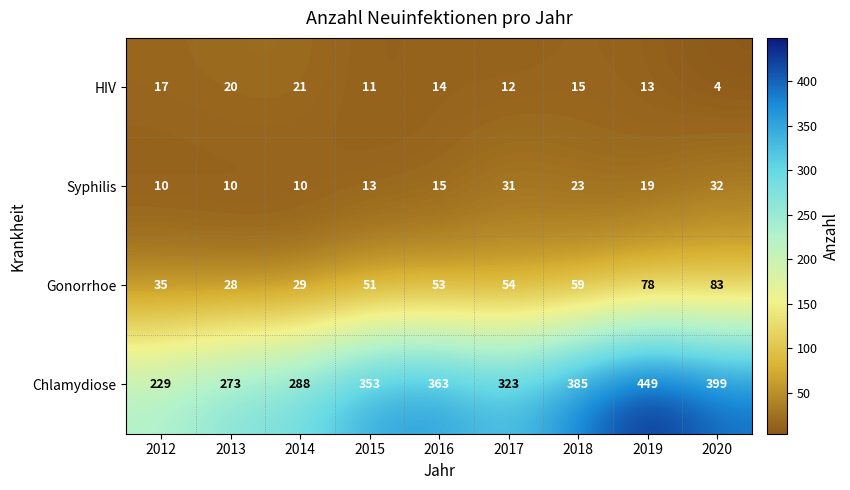

What is the sum of the Chlamydiose values at 2012 and 2019?

678